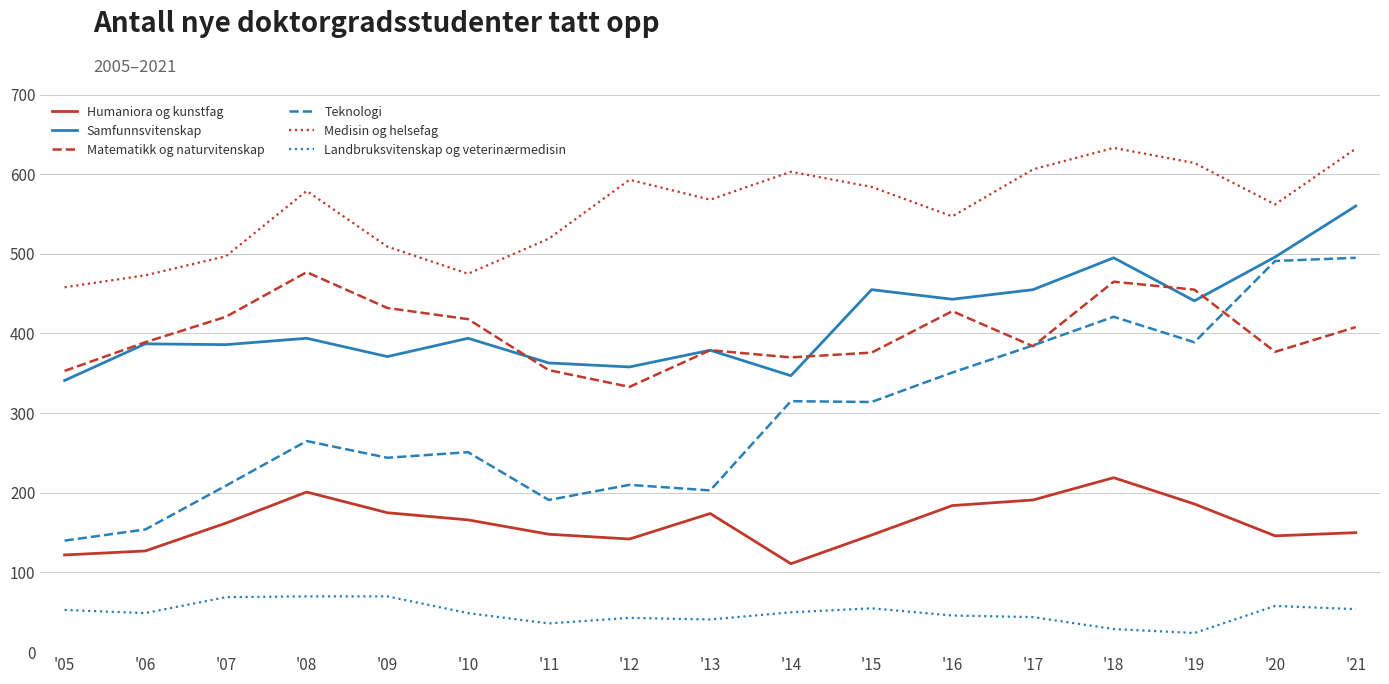

The Teknologi series shows 314 at '15. True or false?

True